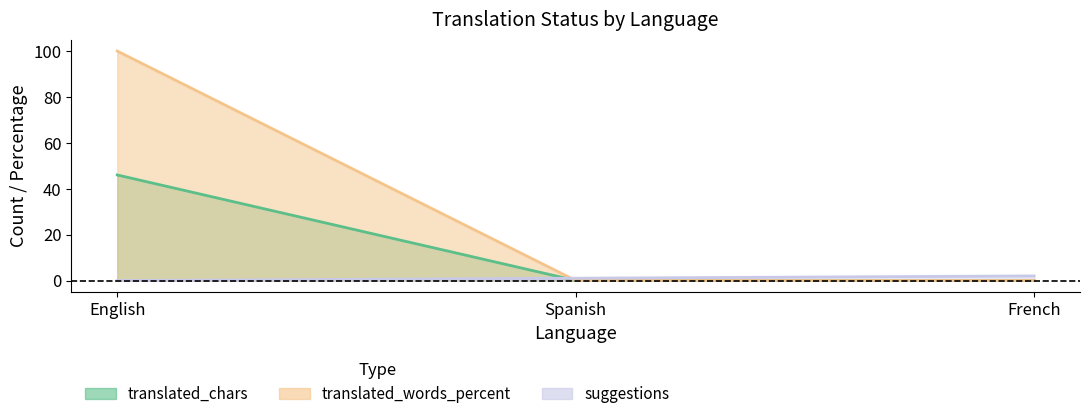

Rank the series by their average value, from highest to lowest.

translated_words_percent (line), translated_chars (line), suggestions (line)